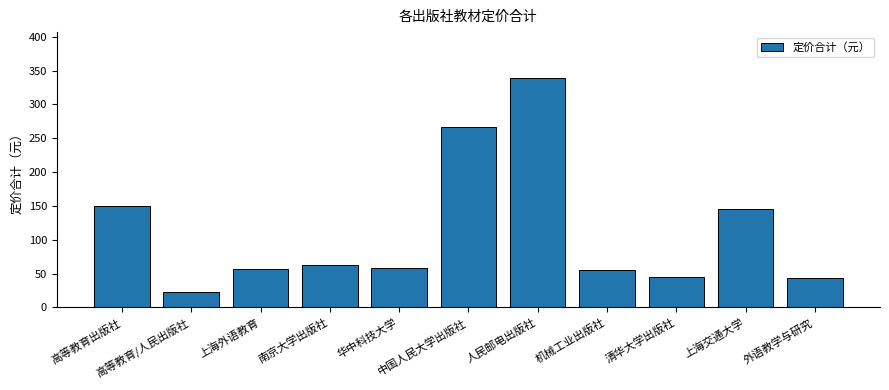

What is the difference between the maximum and minimum values?

316.0